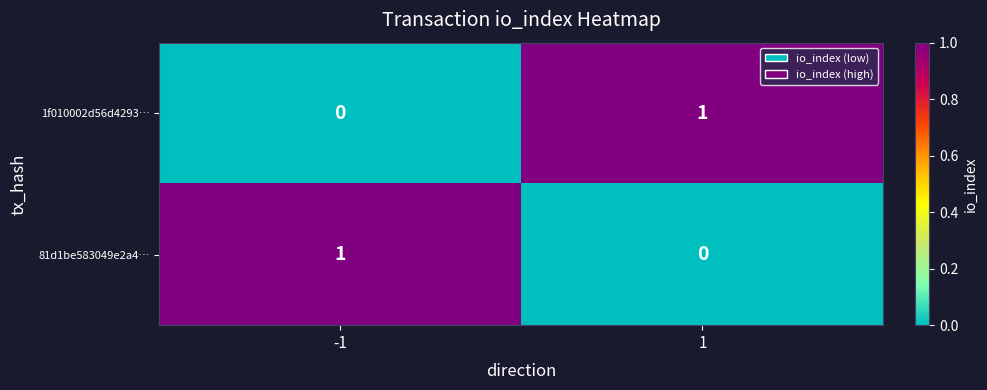

The value of 81d1be583049e2a4… at -1 is 1. True or false?

True